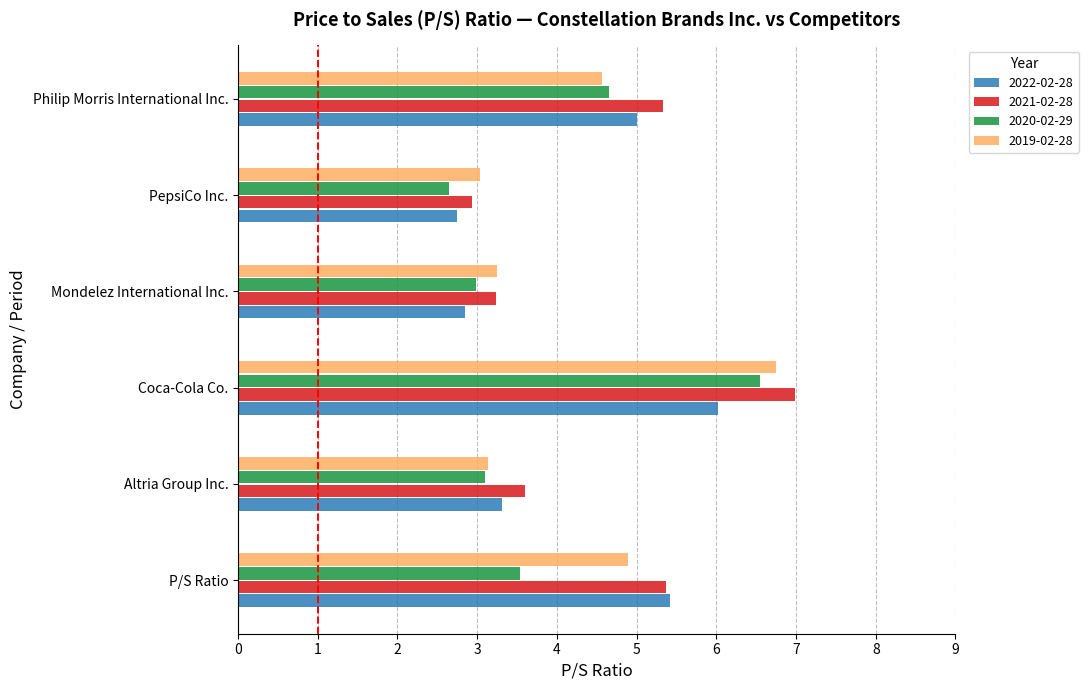

Which category has the lowest value across all series?

PepsiCo Inc.